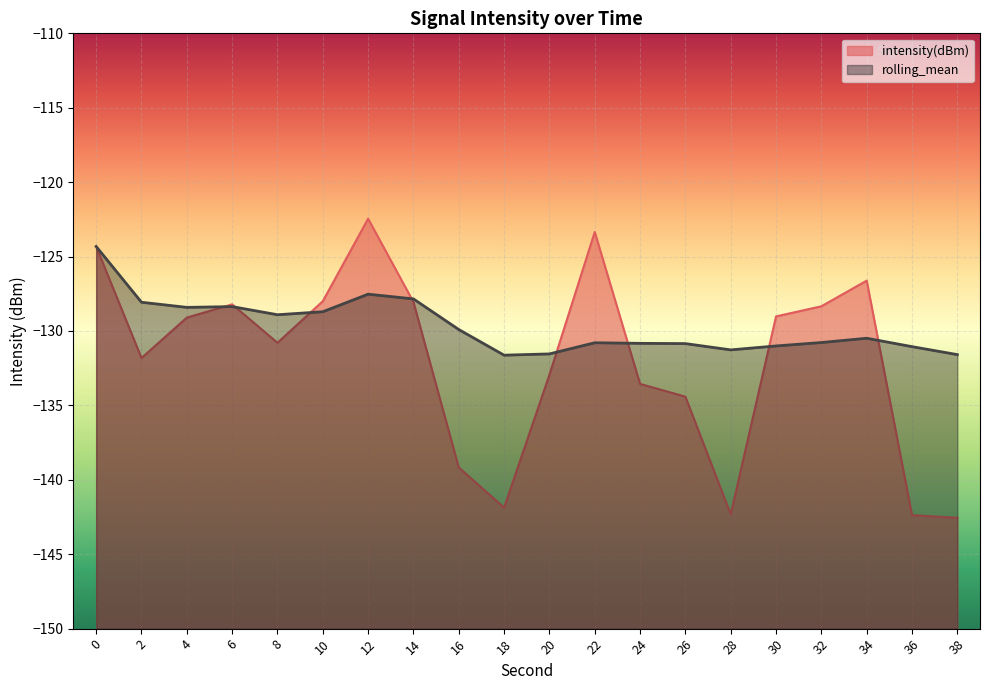

What is the total value across all series at 22?

-254.1